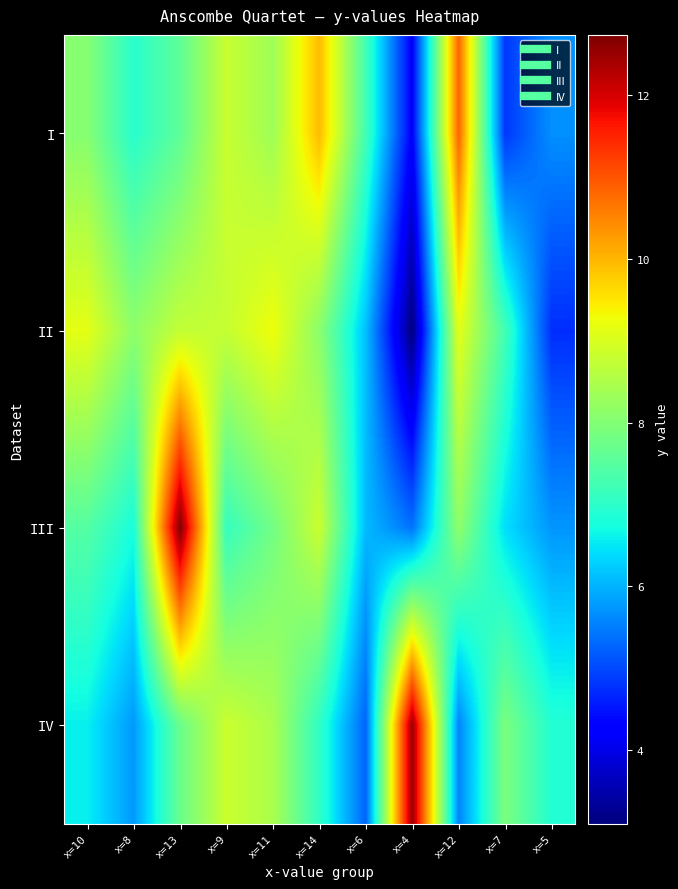

Which series has the largest range (max minus min)?

III